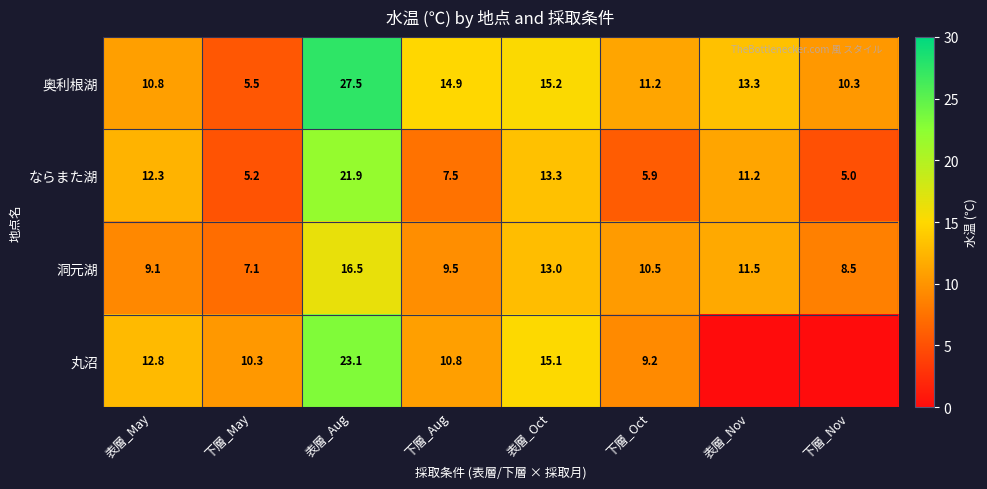

What is the difference between the 奥利根湖 values at 表層_Aug and 表層_Oct?

12.3